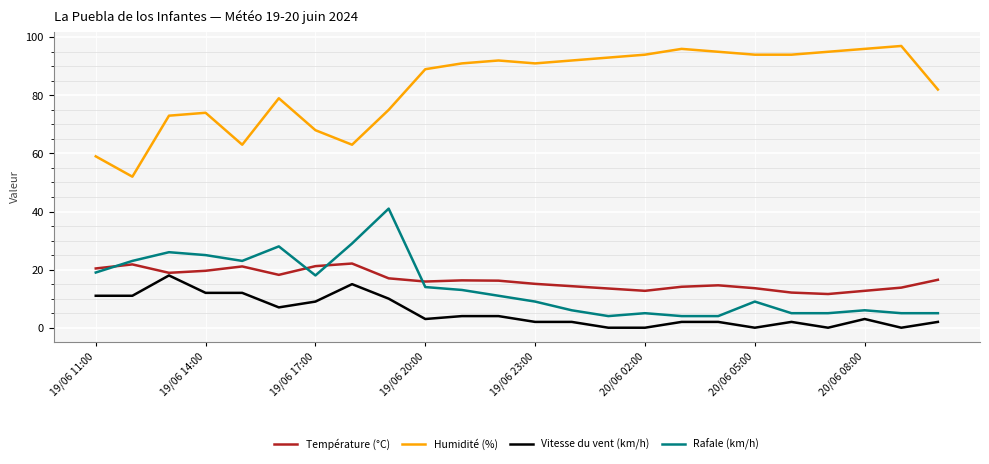

What are all the series names shown in the legend?

Température (°C), Humidité (%), Vitesse du vent (km/h), Rafale (km/h)